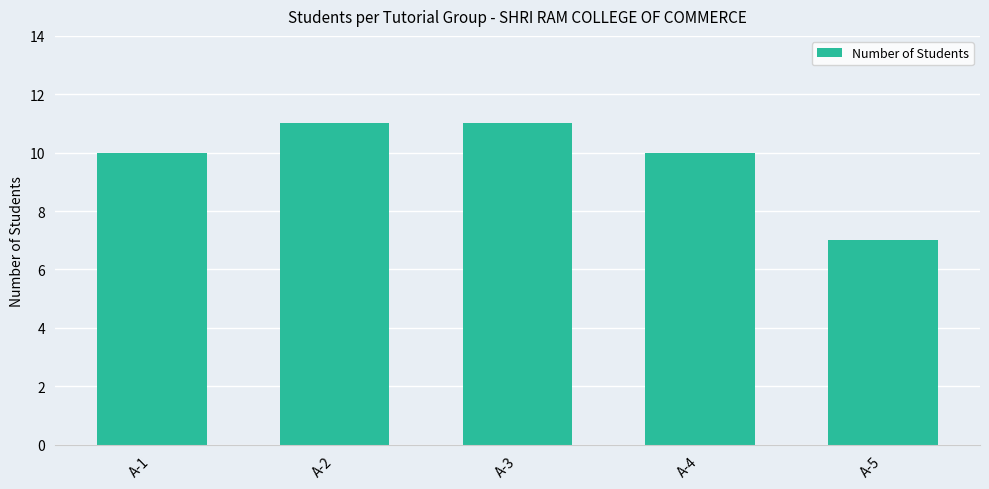

How many series are shown in this chart?

1